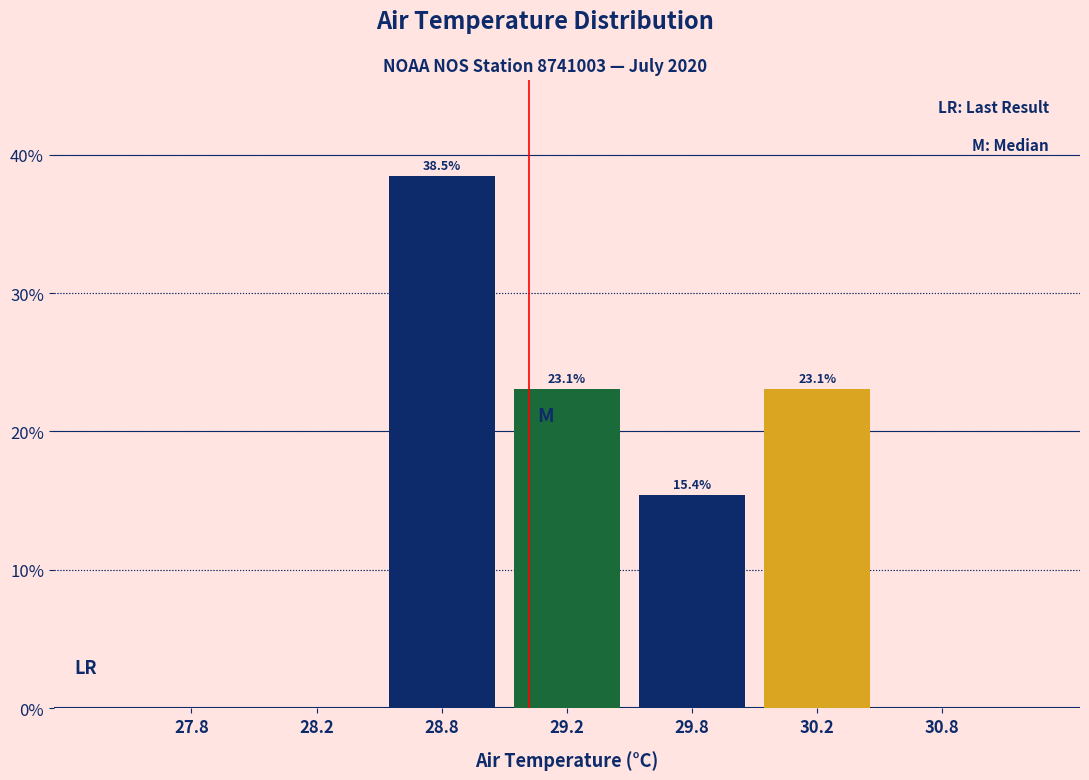

Reading left to right, transcribe all the data shown in this chart.

27.8=0.0	28.2=0.0	28.8=38.5	29.2=23.1	29.8=15.4	30.2=23.1	30.8=0.0